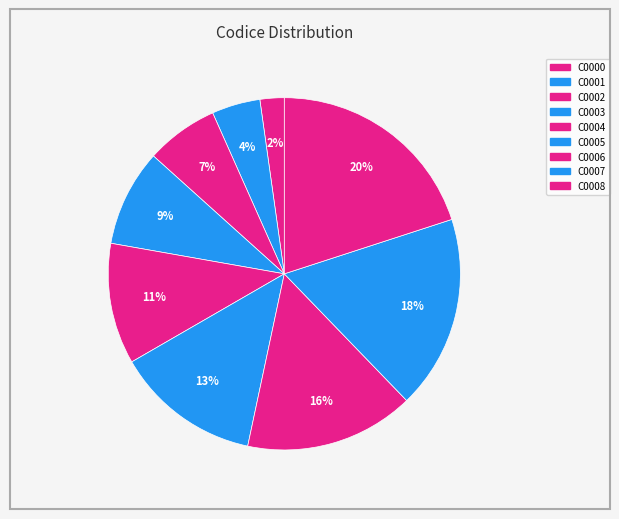

Count the number of slices in the pie.

9